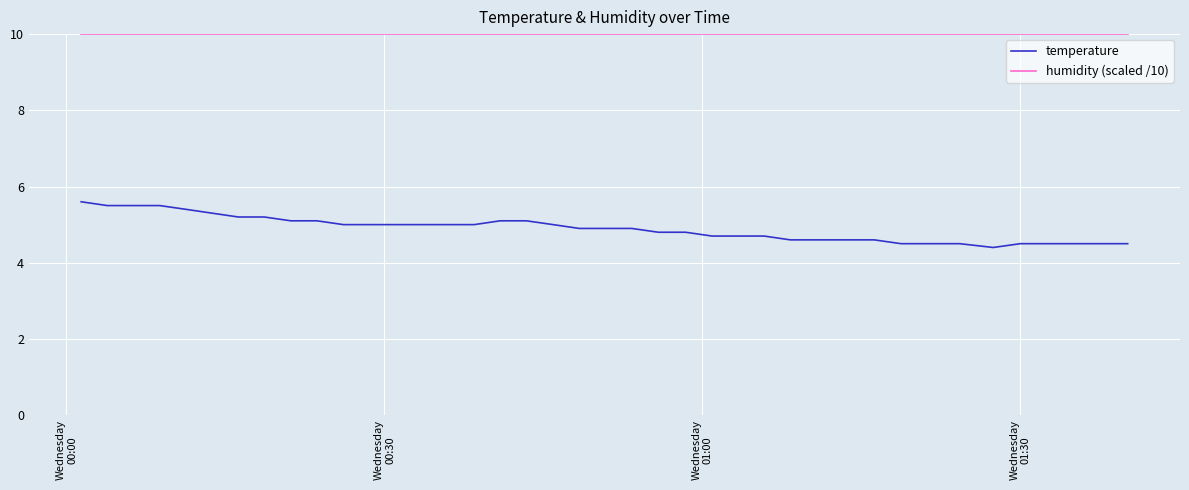

List the series in order of their overall mean, highest first.

humidity (scaled /10), temperature